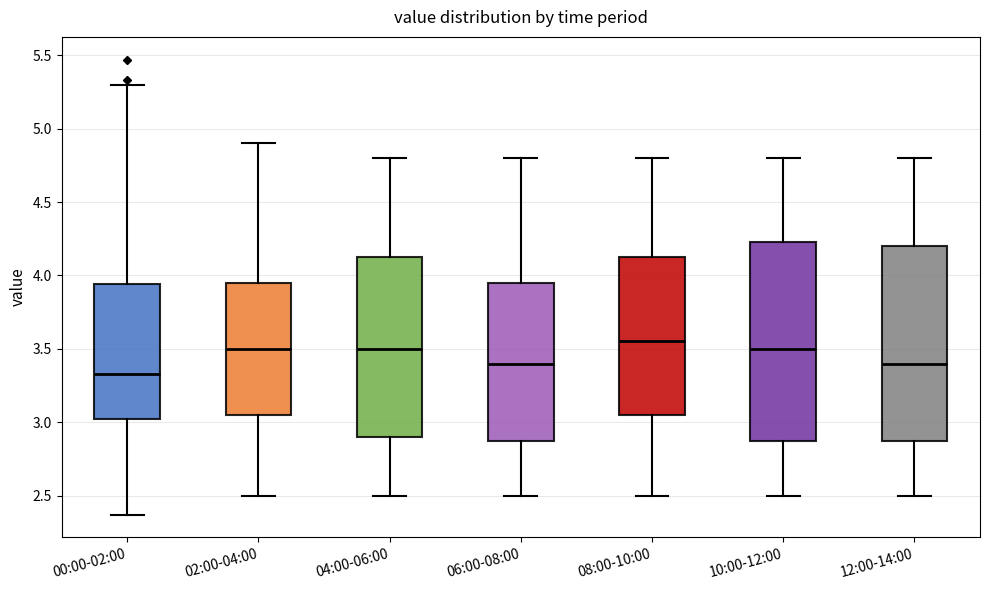

Where is the lower edge of the box for 06:00-08:00 on the y-axis? The values are not printed on the chart, so give them approximately, as read against the axis.

2.90